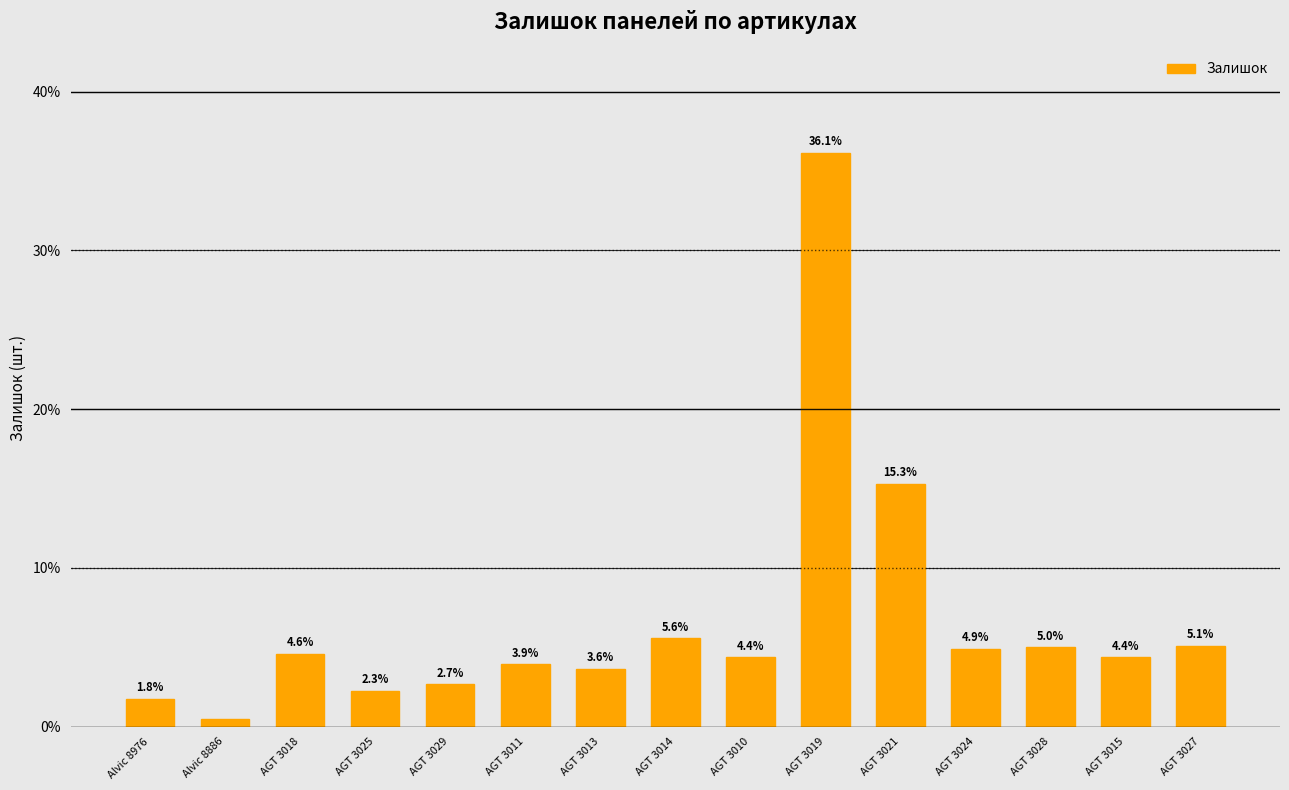

Does the chart contain stacked bars?

No